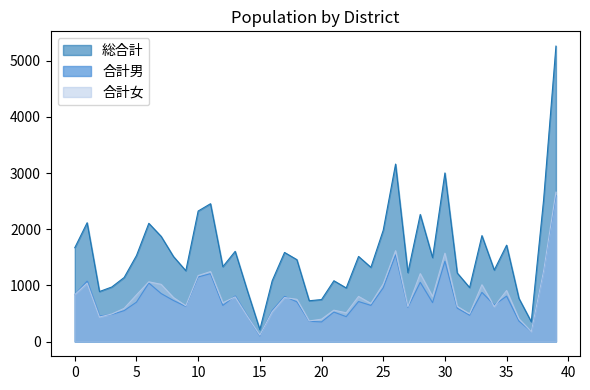

How many categories are shown in the chart?

40